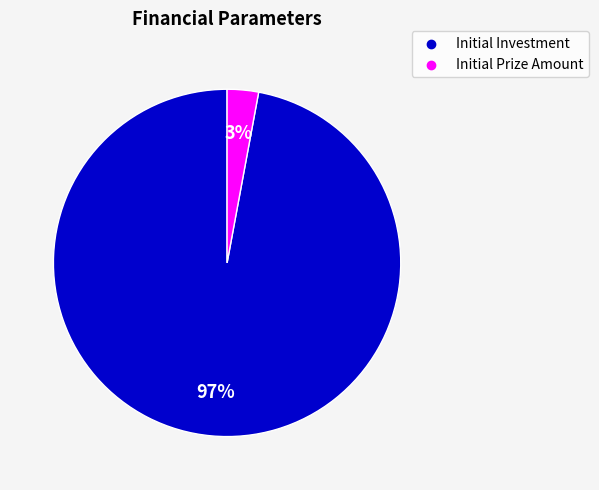

Does any single category account for the majority?

Yes